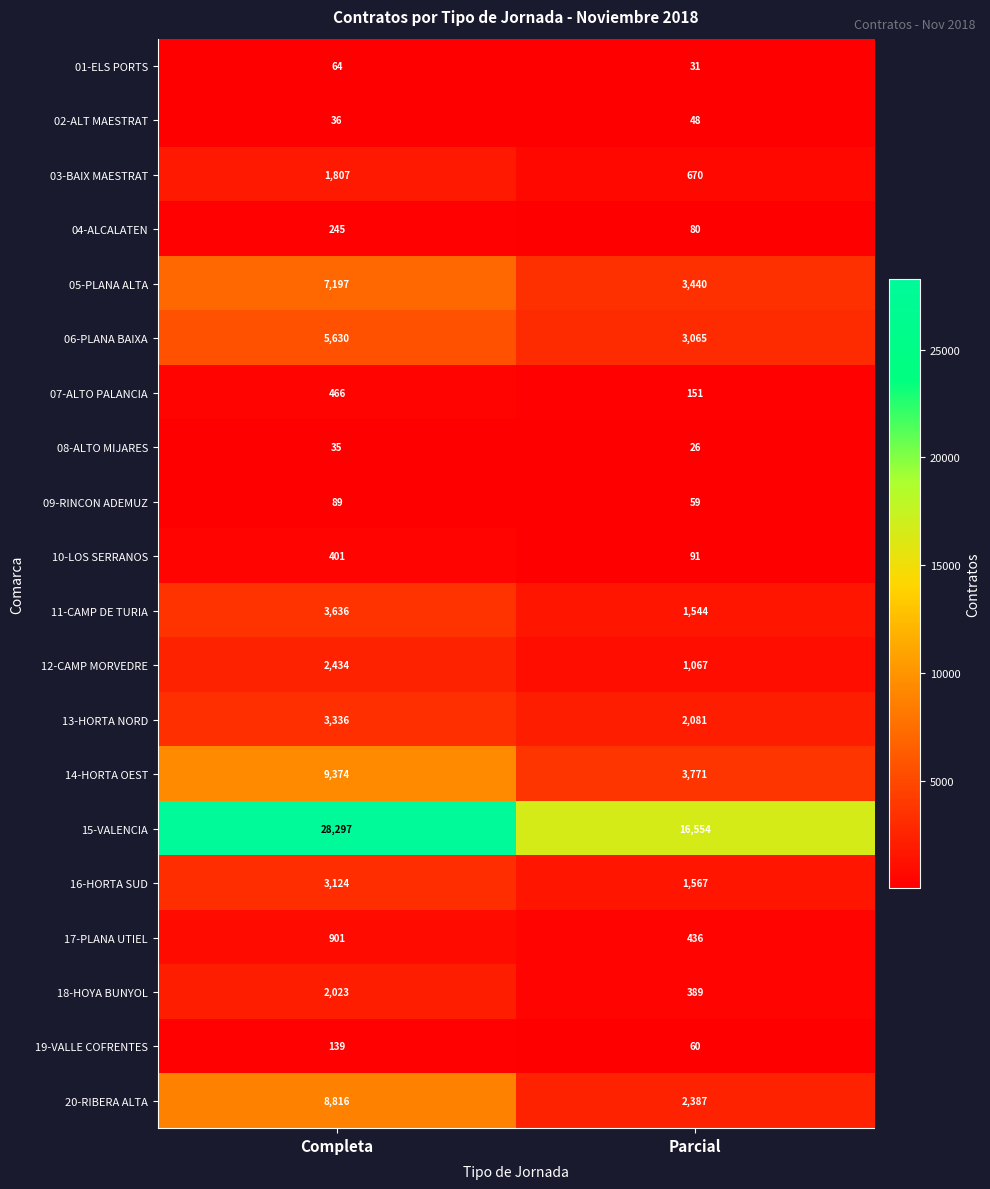

What is the total value across all series at Parcial?

37517